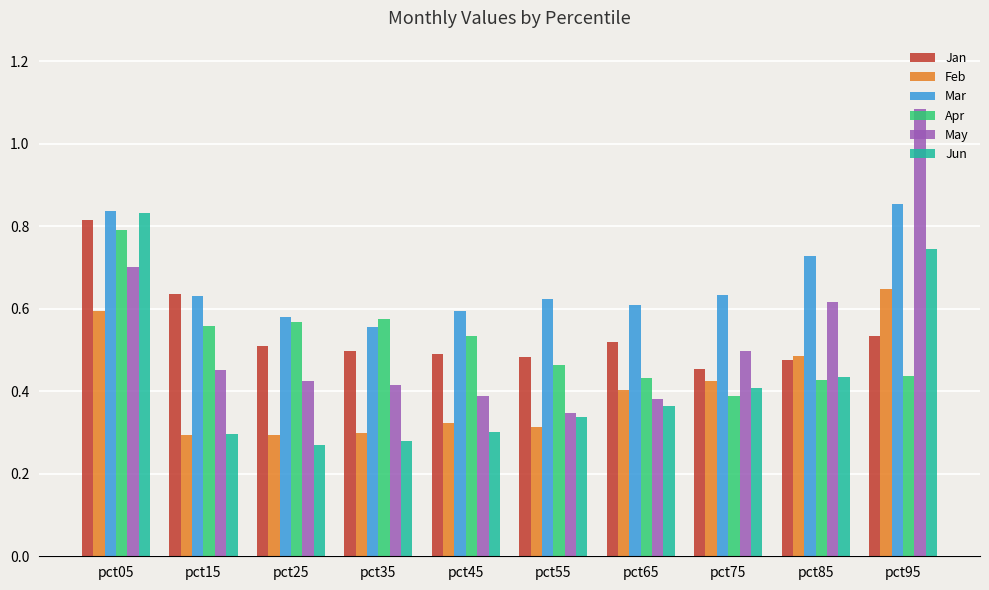

Does the chart contain any negative values?

No